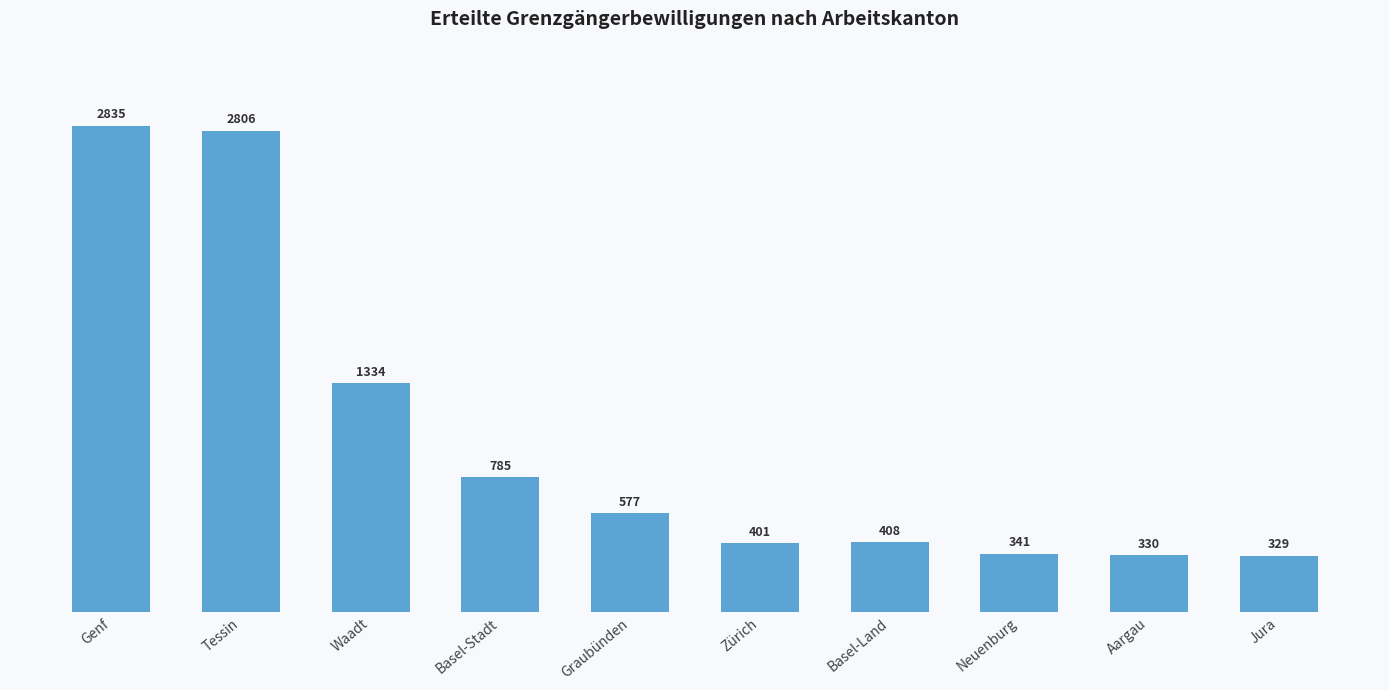

What is the sum of the values at Neuenburg and Zürich?

742